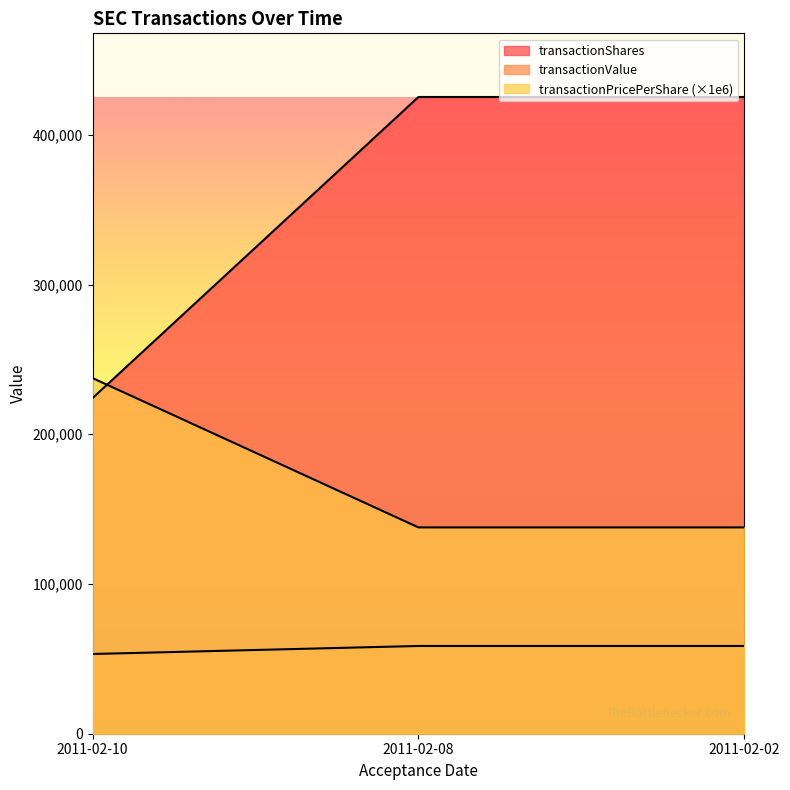

At which category does the chart reach its peak across all series?

2011-02-08